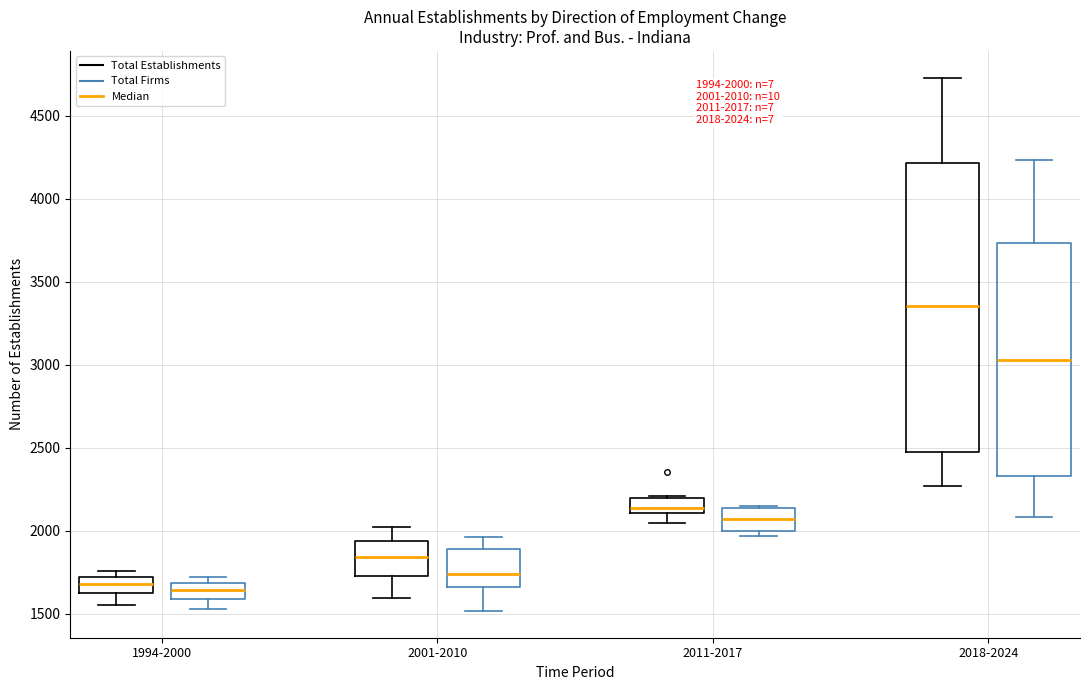

Comparing the boxes themselves (not the whiskers), which one is the tallest?

2018-2024 (Total Establishments)